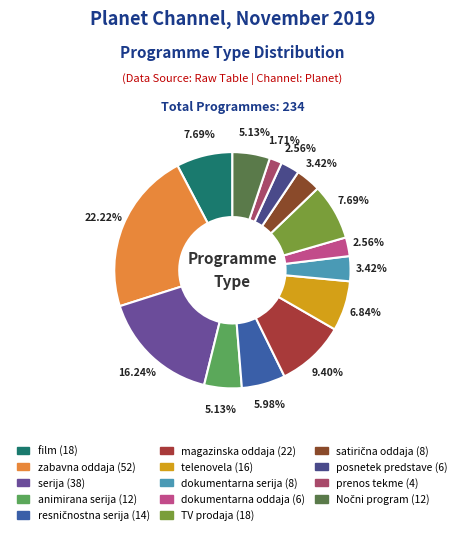

To the nearest percent, what is the difference between the largest and smallest slice percentages?

21%